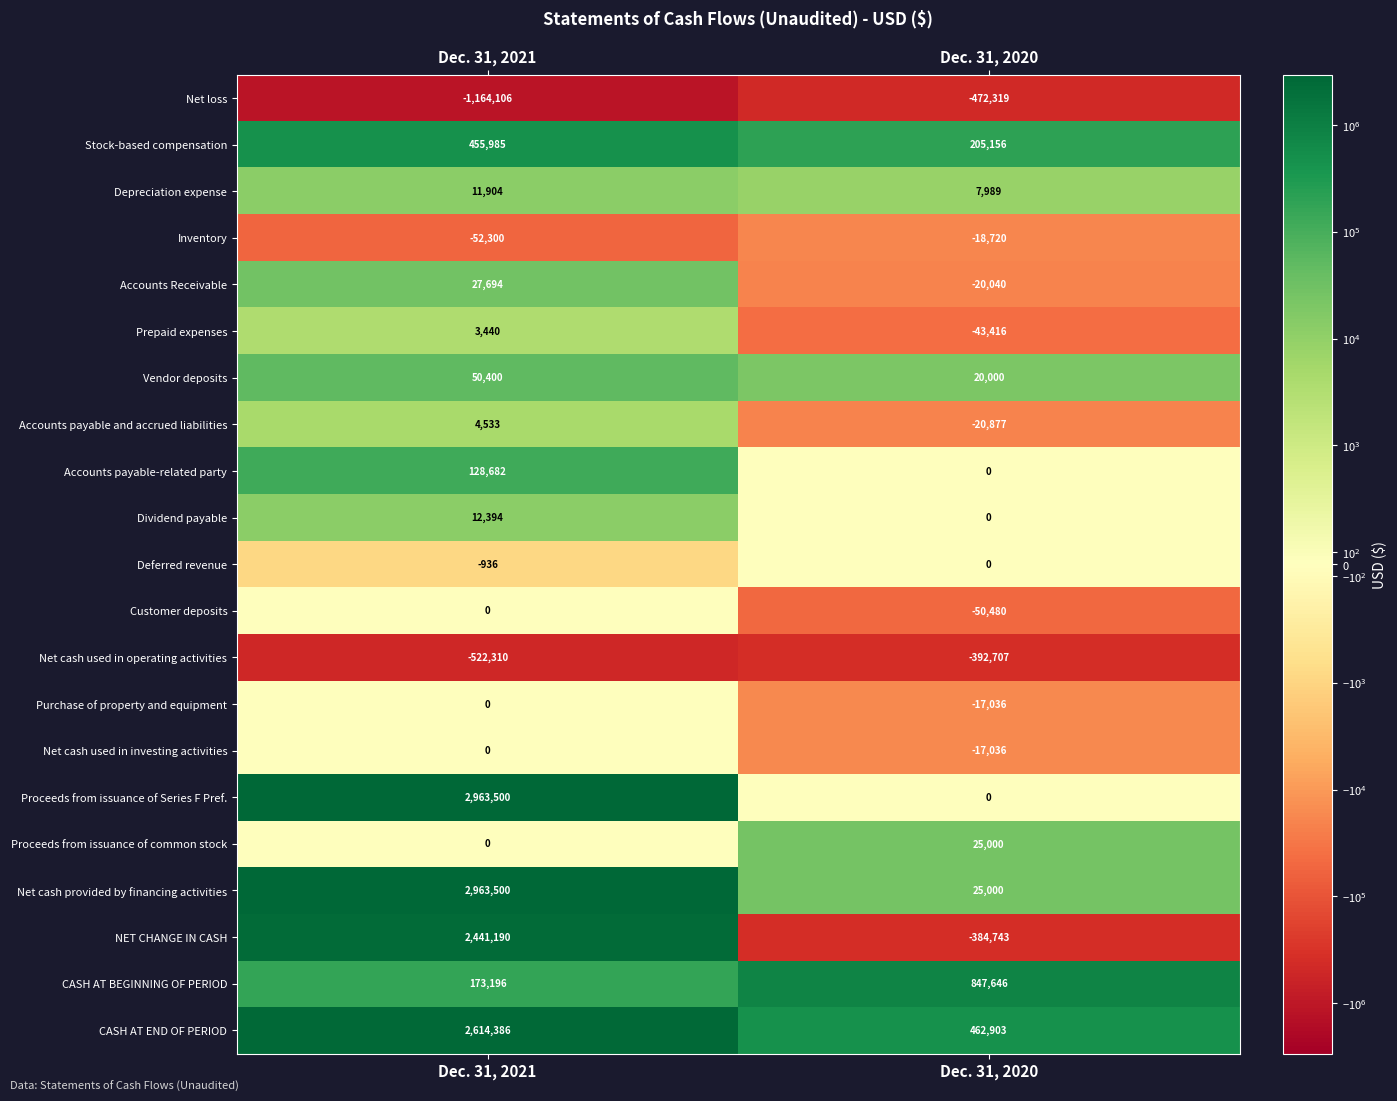

The value of Net cash provided by financing activities at Dec. 31, 2021 is 2963500. True or false?

True